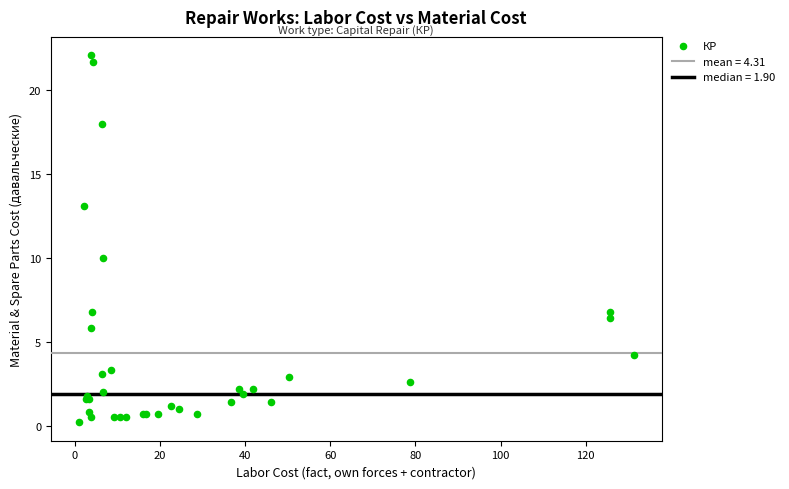

What Y value in the scatter plot is closest to 11?

10.0